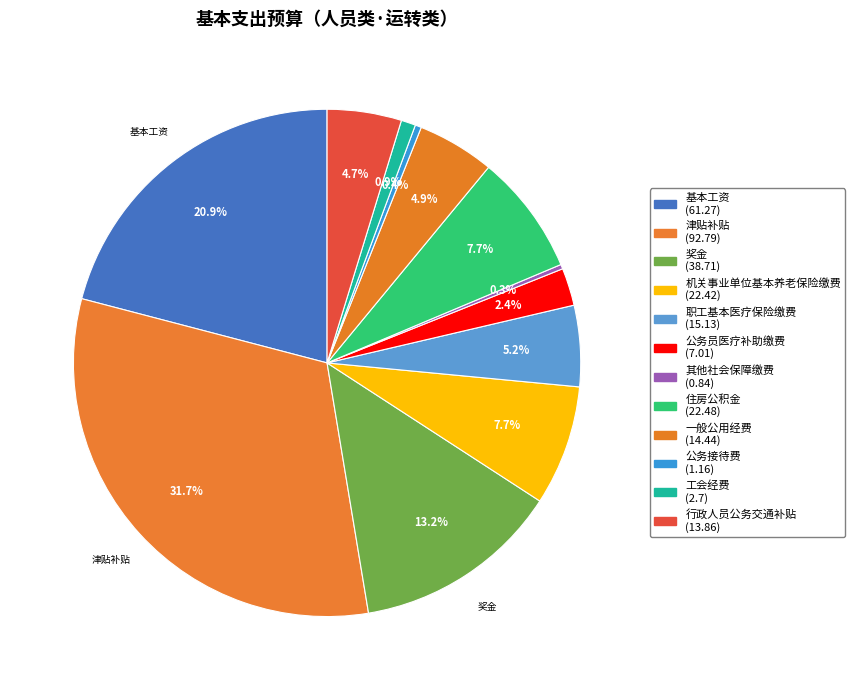

Rank the categories by value from lowest to highest.

其他社会保障缴费, 公务接待费, 工会经费, 公务员医疗补助缴费, 行政人员公务交通补贴, 一般公用经费, 职工基本医疗保险缴费, 机关事业单位基本养老保险缴费, 住房公积金, 奖金, 基本工资, 津贴补贴